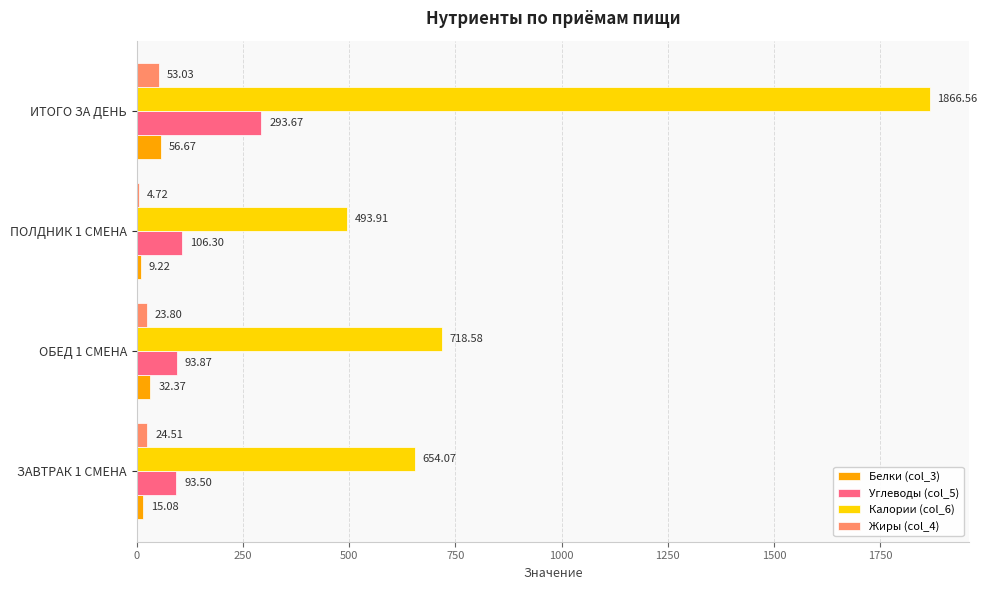

What is the sum of the Белки (col_3) values at ПОЛДНИК 1 СМЕНА and ЗАВТРАК 1 СМЕНА?

24.3